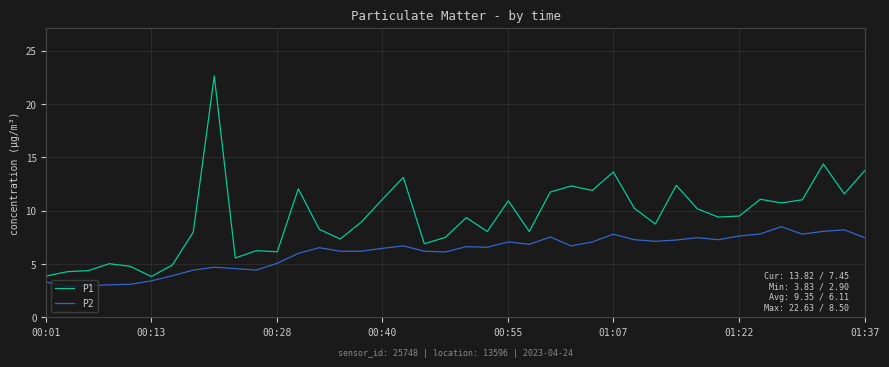

List the series in order of their overall mean, highest first.

P1, P2